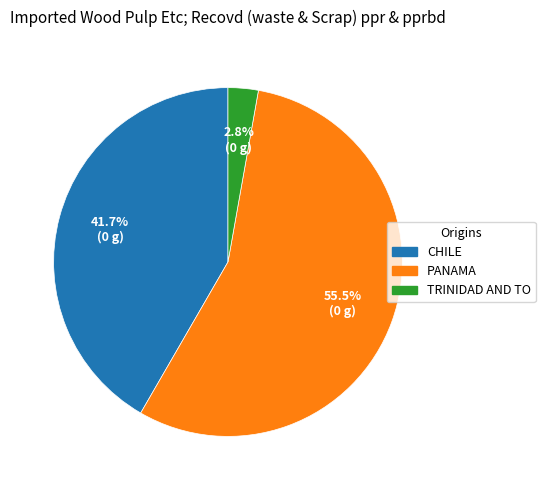

To the nearest percent, what is the average slice percentage?

33%